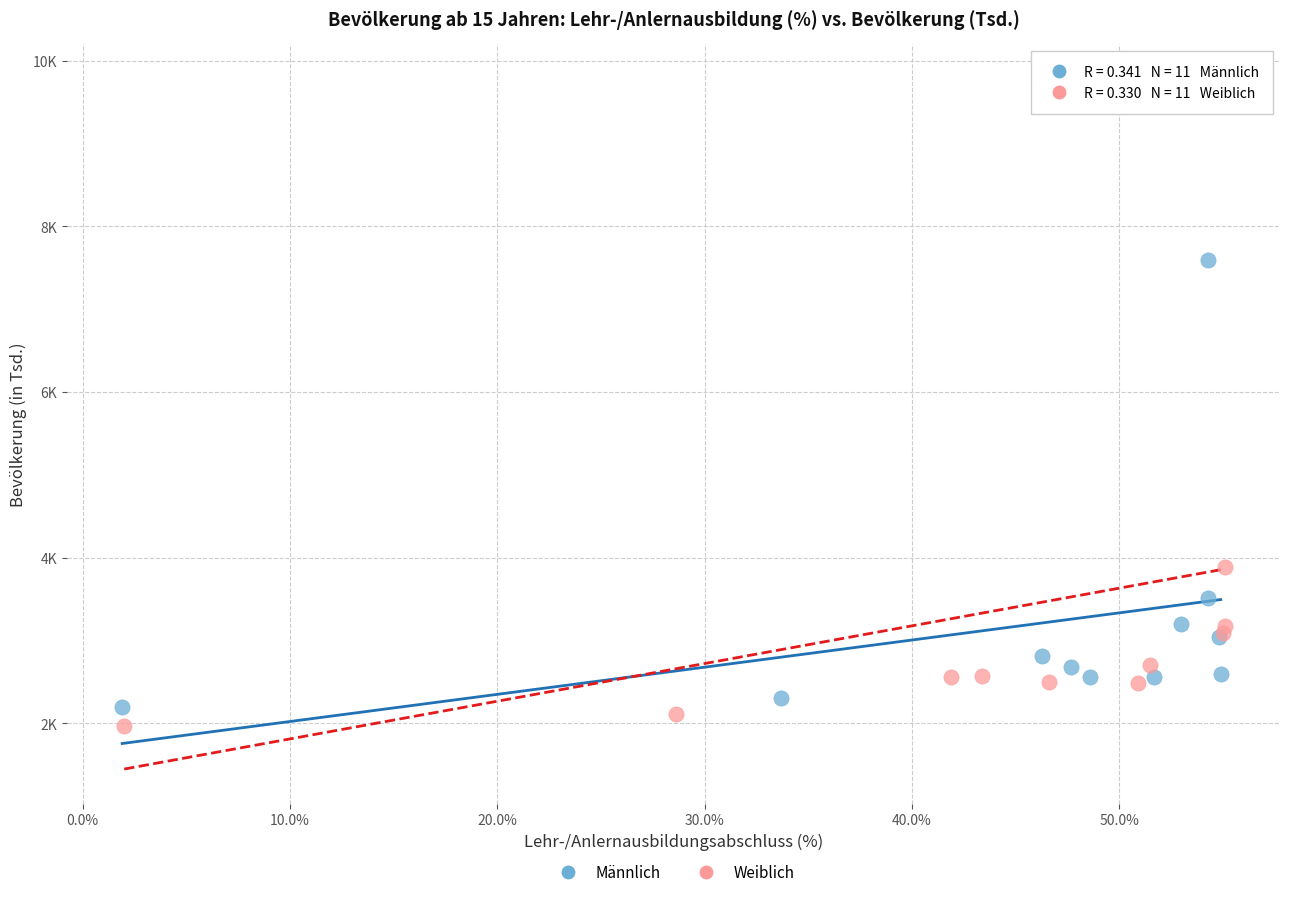

Which series contains the highest Y value?

Weiblich